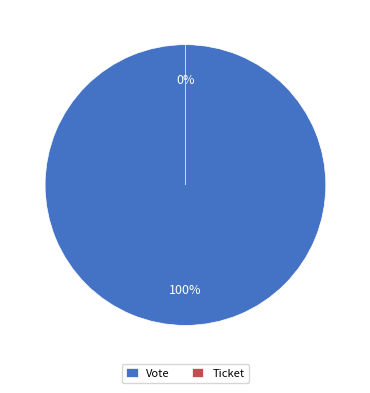

How many segments does this pie chart have?

2